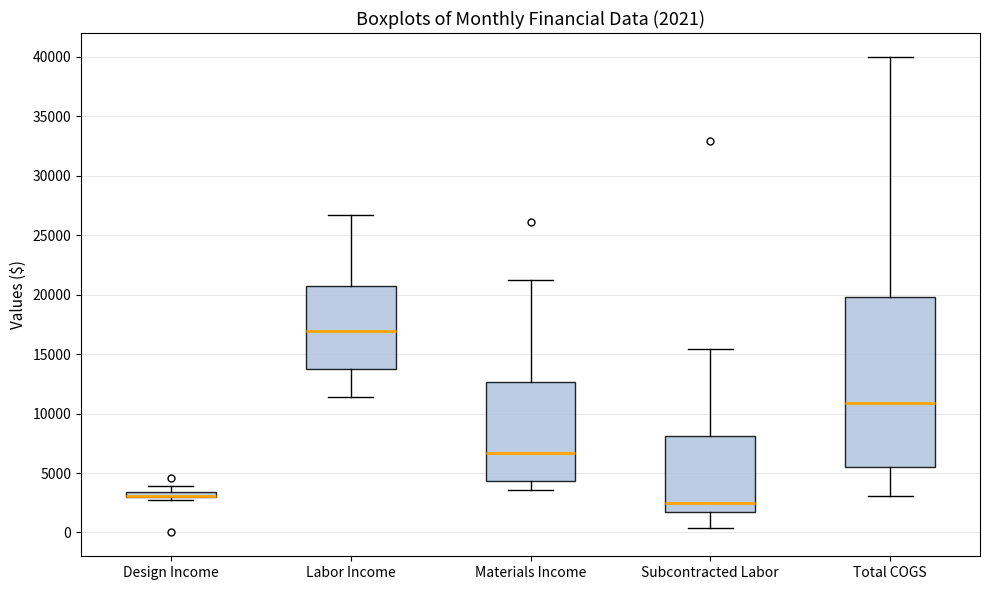

Which box is the tallest, from its lower edge to its upper edge?

Total COGS